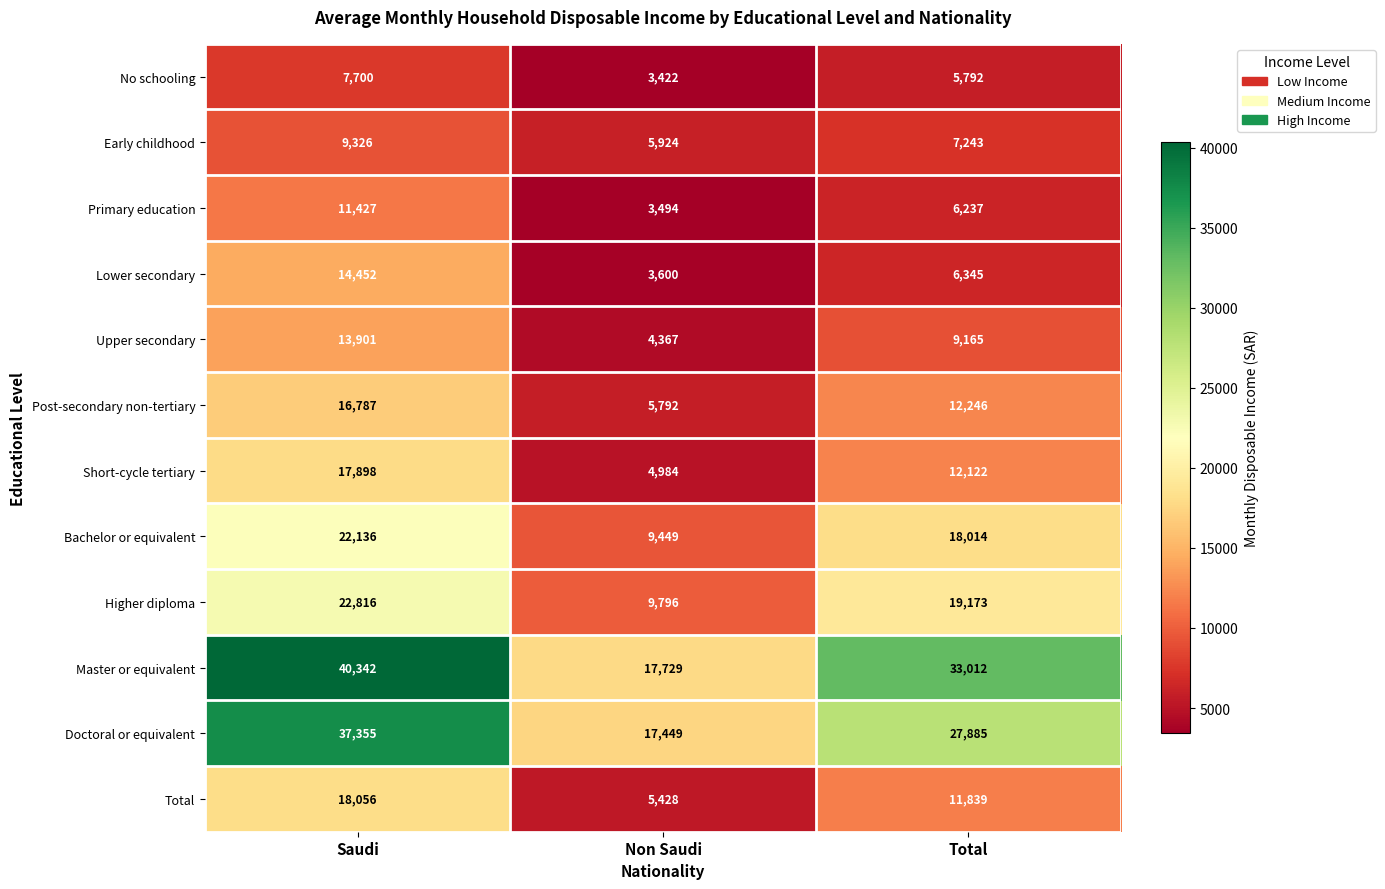

At which label is Early childhood closest to 7625?

Total